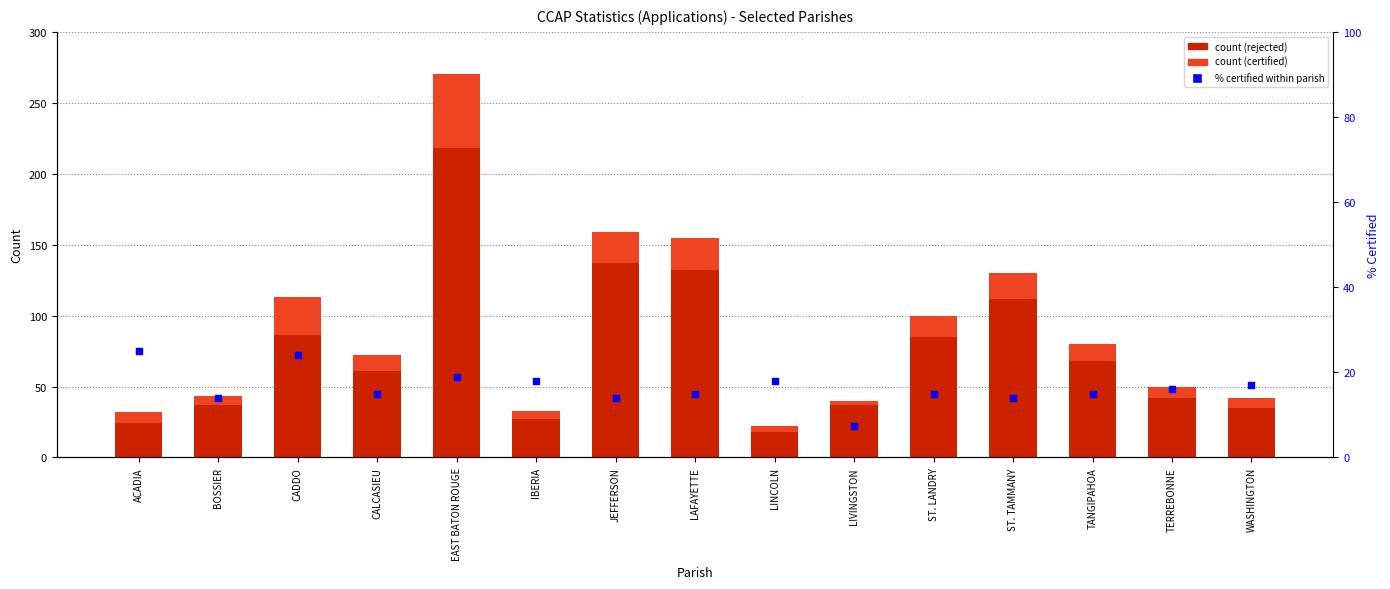

Which series contains the highest Y value?

REJECTED